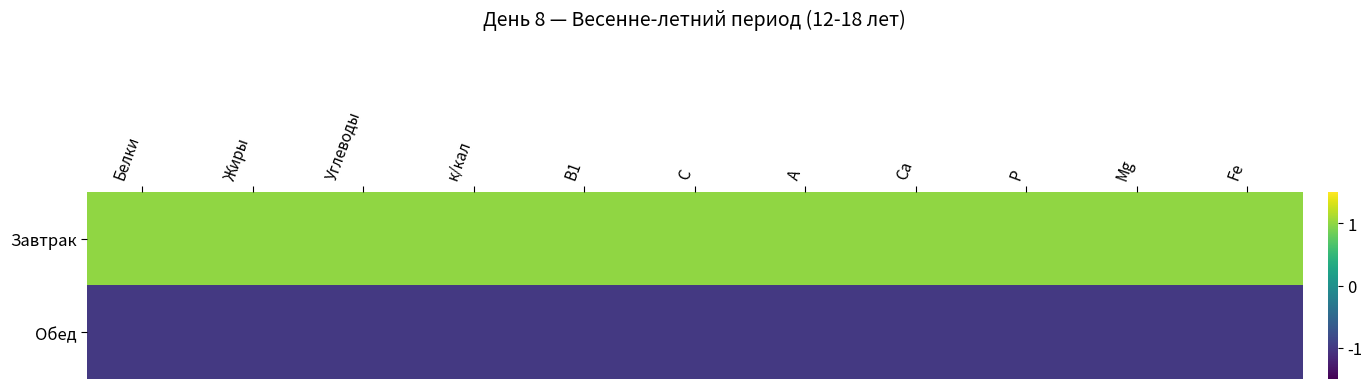

At how many categories does at least one series exceed 0?

11